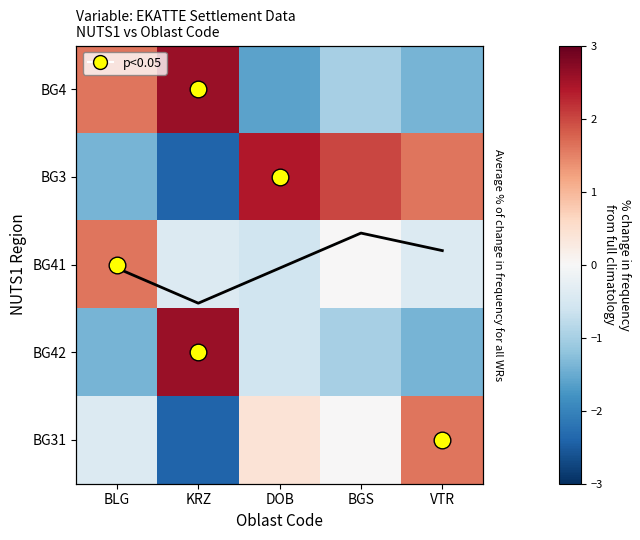

The value of BG42 at KRZ is 2.6. True or false?

True